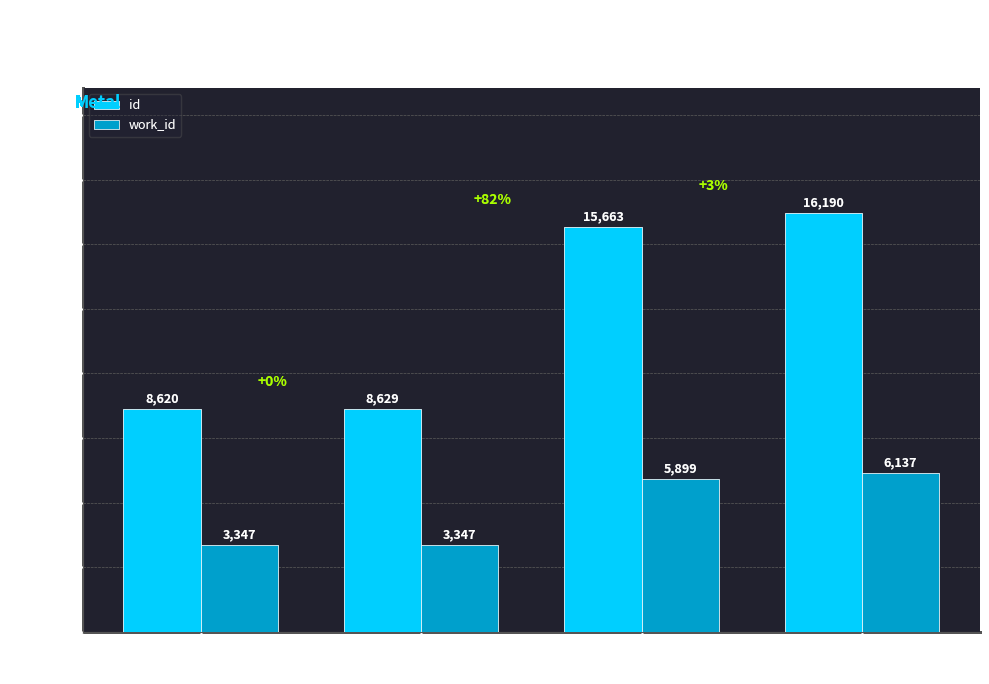

Reading left to right, what are all the values shown in this chart?

id: 2005-06-07=8620	2005-06-09=8629	2005-06-13=15663	2005-07-19=16190
work_id: 2005-06-07=3347	2005-06-09=3347	2005-06-13=5899	2005-07-19=6137